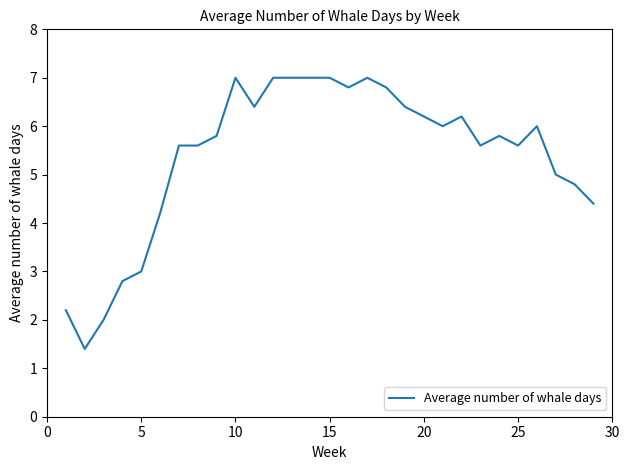

How many distinct data groups are displayed?

1